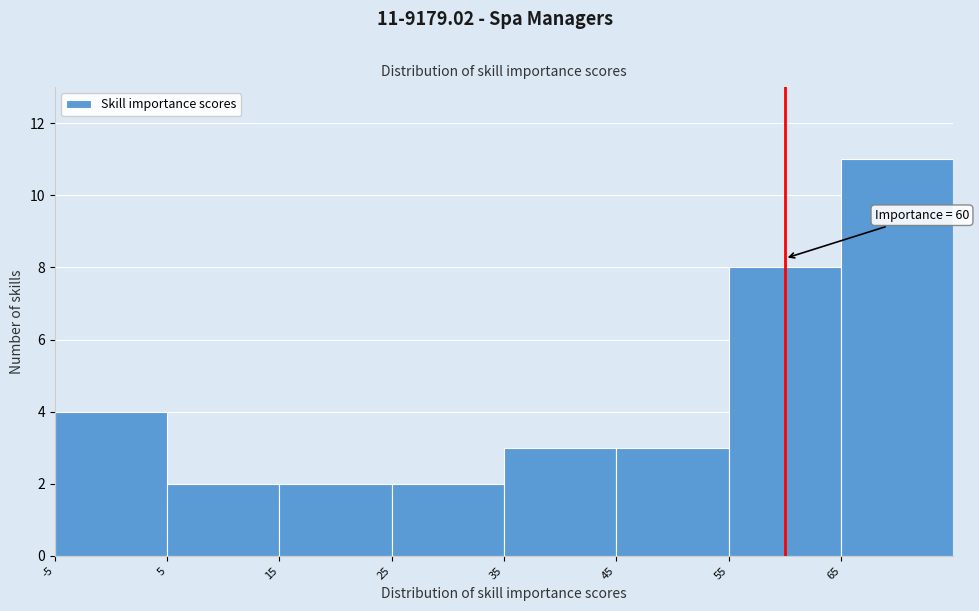

Over which range of the x-axis is the bar tallest?

65 to 75